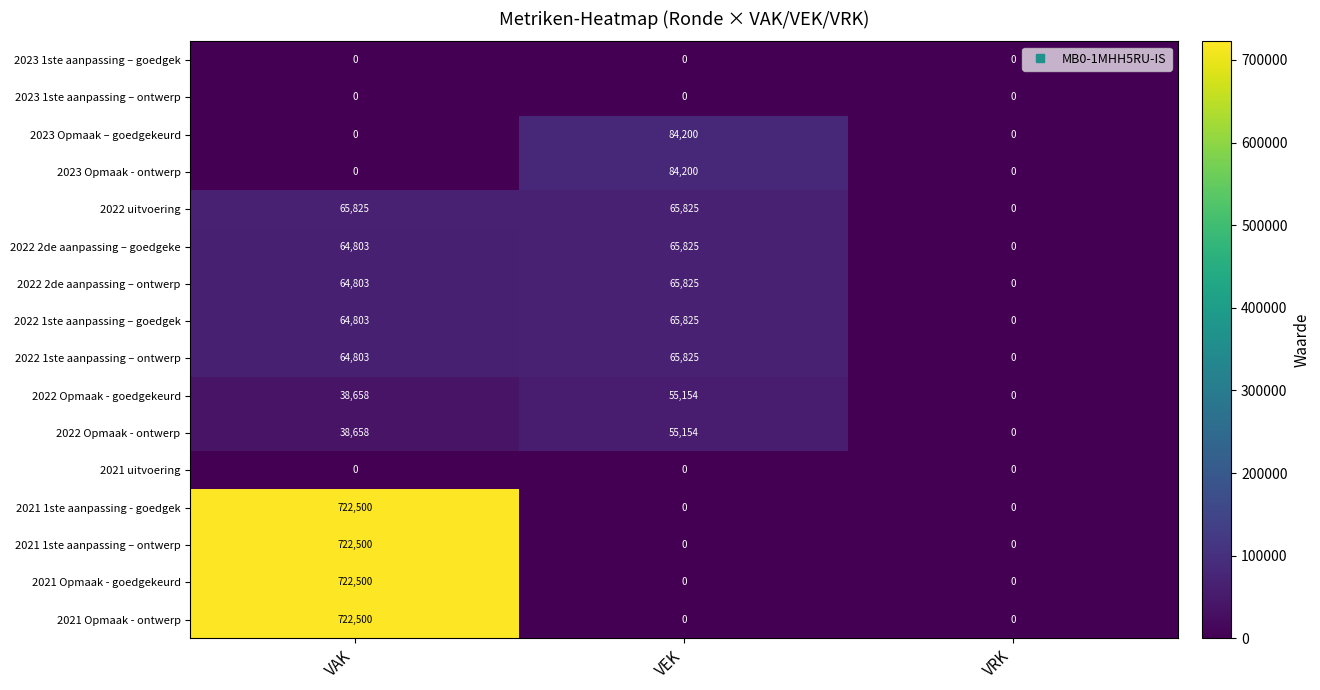

Which label corresponds to the largest value in the chart?

VAK